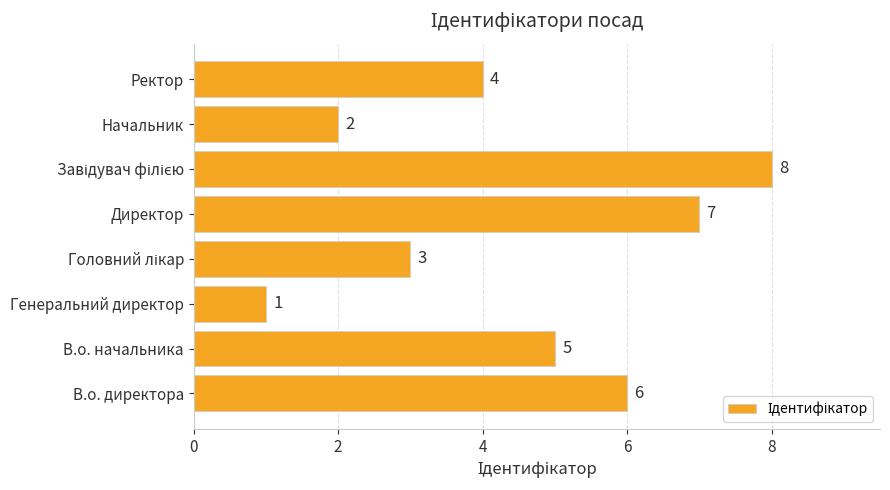

How many bars are there in total?

8